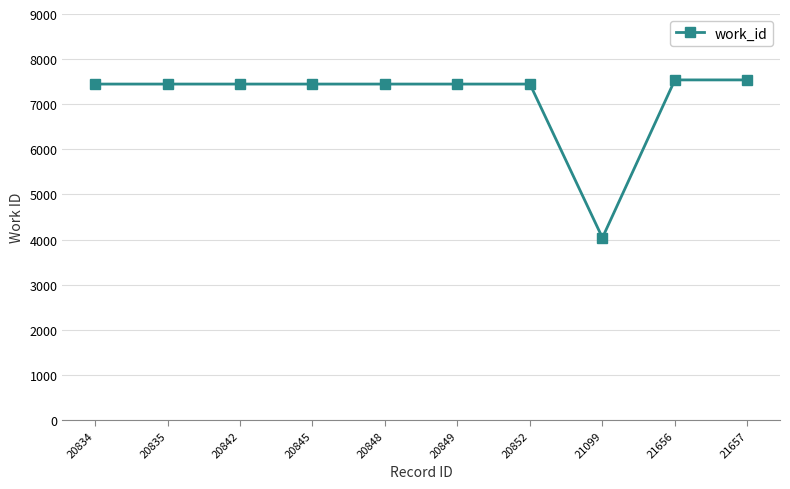

Reading left to right, extract all data points from this chart.

20834=7447	20835=7447	20842=7447	20845=7447	20848=7447	20849=7447	20852=7447	21099=4040	21656=7539	21657=7539